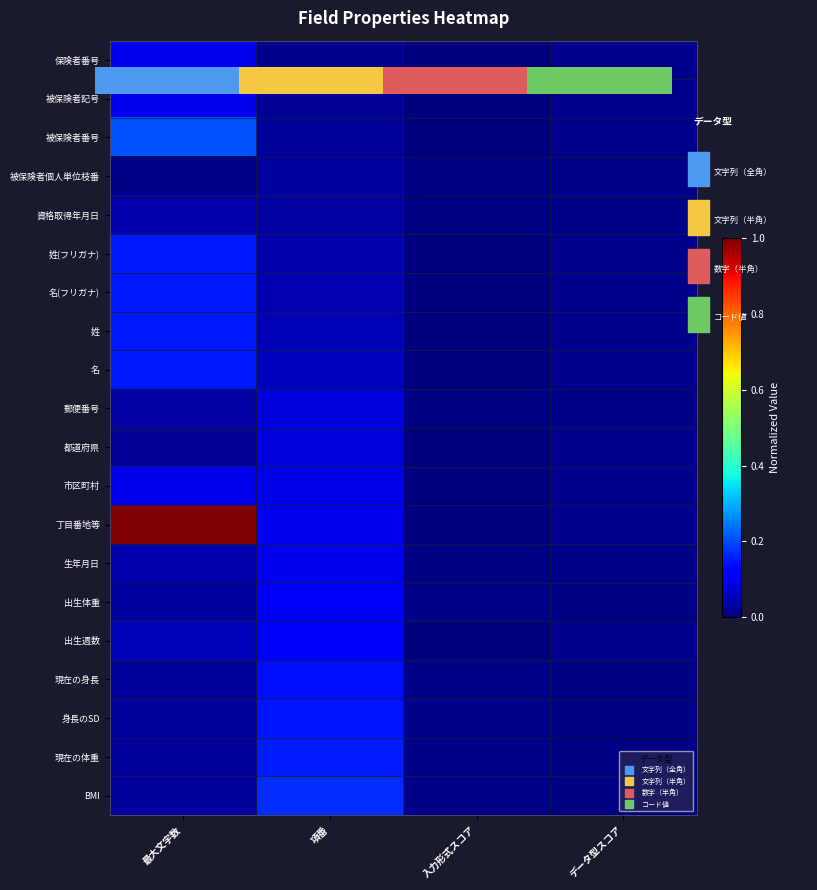

Is the value of 丁目番地等 at 入力形式スコア greater than the value of 名(フリガナ) at 項番?

No